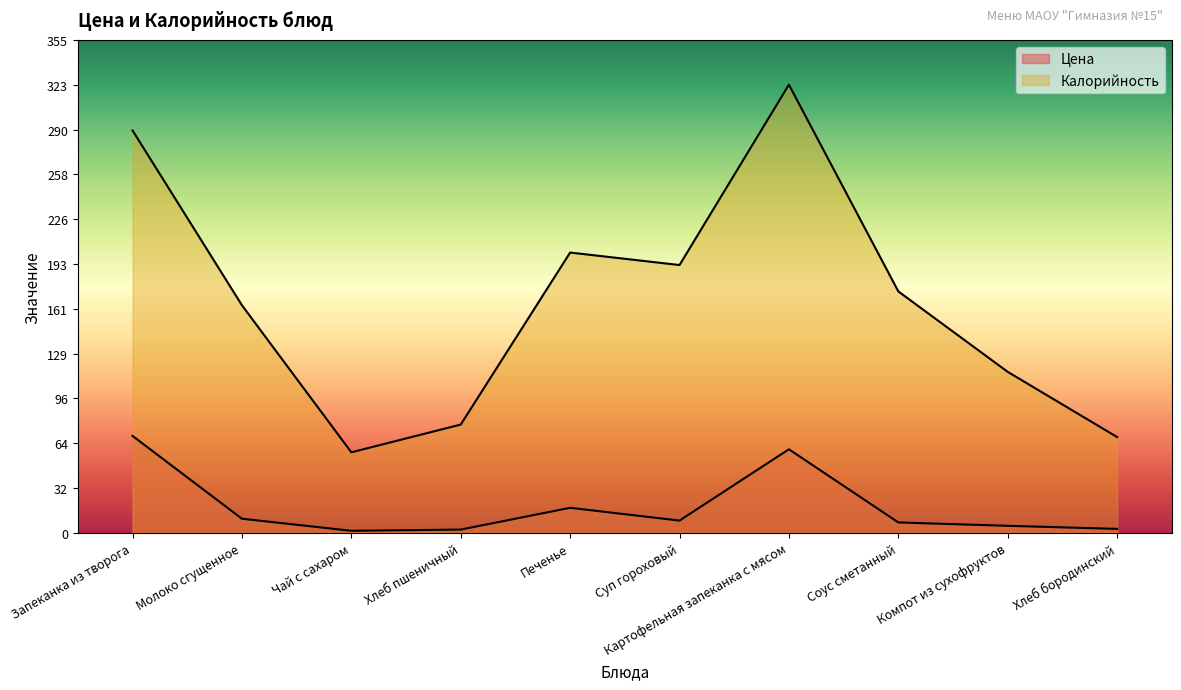

Reading left to right, list all the values displayed in this chart.

Цена: Запеканка из творога=69.8	Молоко сгущенное=10.1	Чай с сахаром=1.4	Хлеб пшеничный=2.3	Печенье=18.0	Суп гороховый=8.8	Картофельная запеканка с мясом=60.2	Соус сметанный=7.5	Компот из сухофруктов=5.0	Хлеб бородинский=2.8
Калорийность: Запеканка из творога=290.0	Молоко сгущенное=164.0	Чай с сахаром=58.0	Хлеб пшеничный=78.0	Печенье=202.0	Суп гороховый=193.0	Картофельная запеканка с мясом=323.0	Соус сметанный=174.0	Компот из сухофруктов=116.0	Хлеб бородинский=69.0